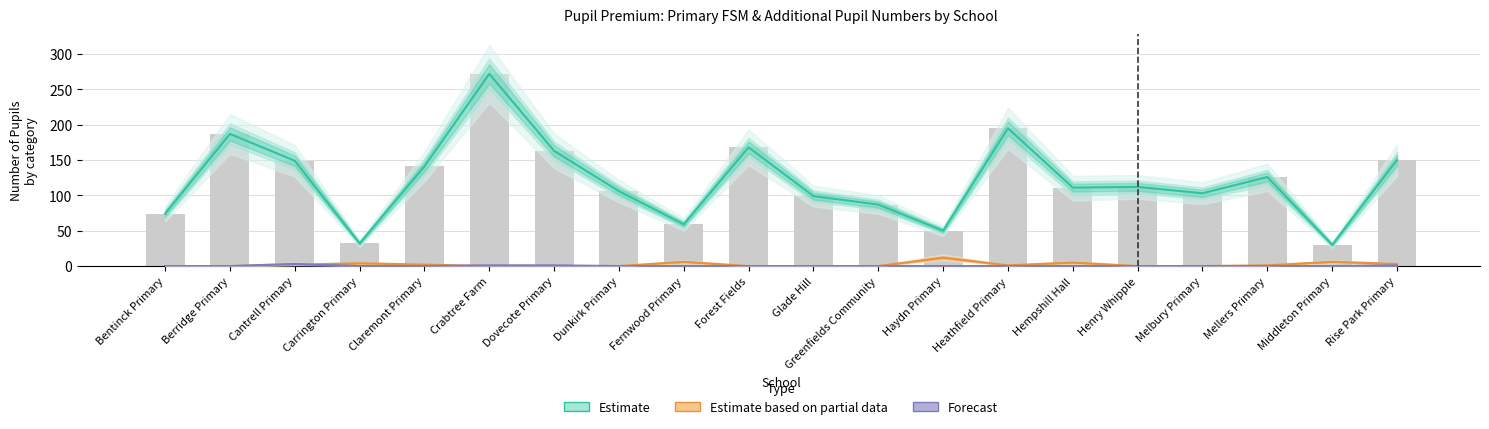

True or false: Estimate based on partial data (Post-LAC Jun 18) has a value of 5 at Hempshill Hall.

True